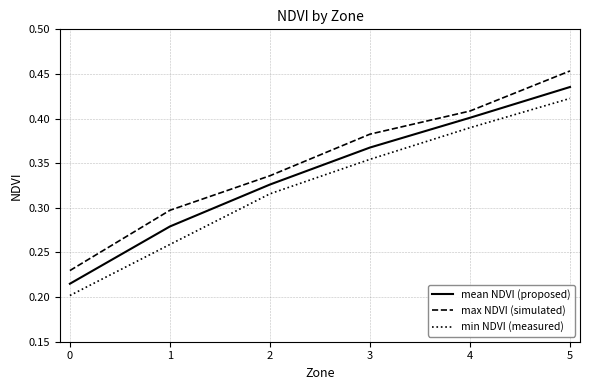

Which category has the highest value across all series?

5